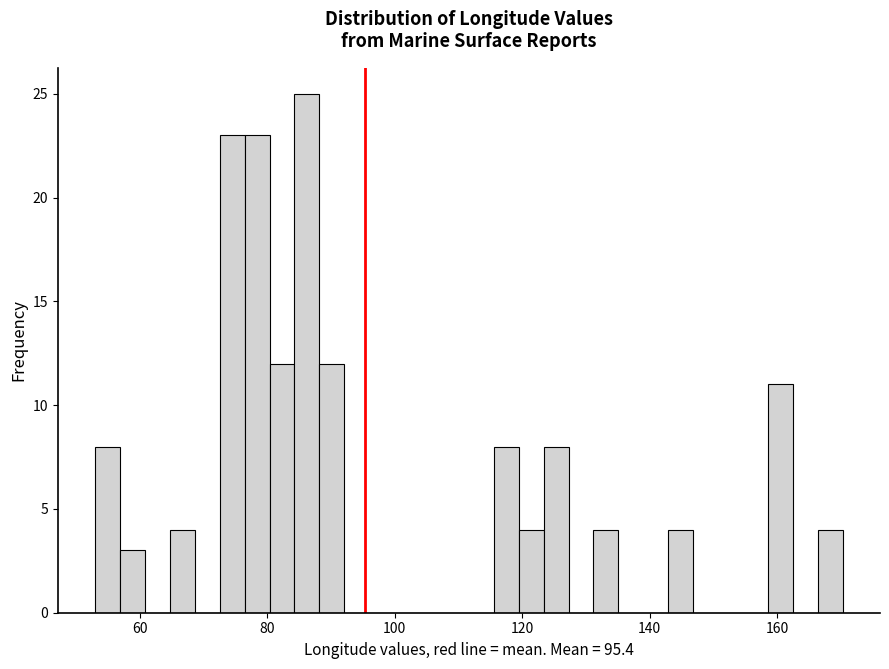

Read against the x-axis, roughly where is the centre of the tallest bar?

86